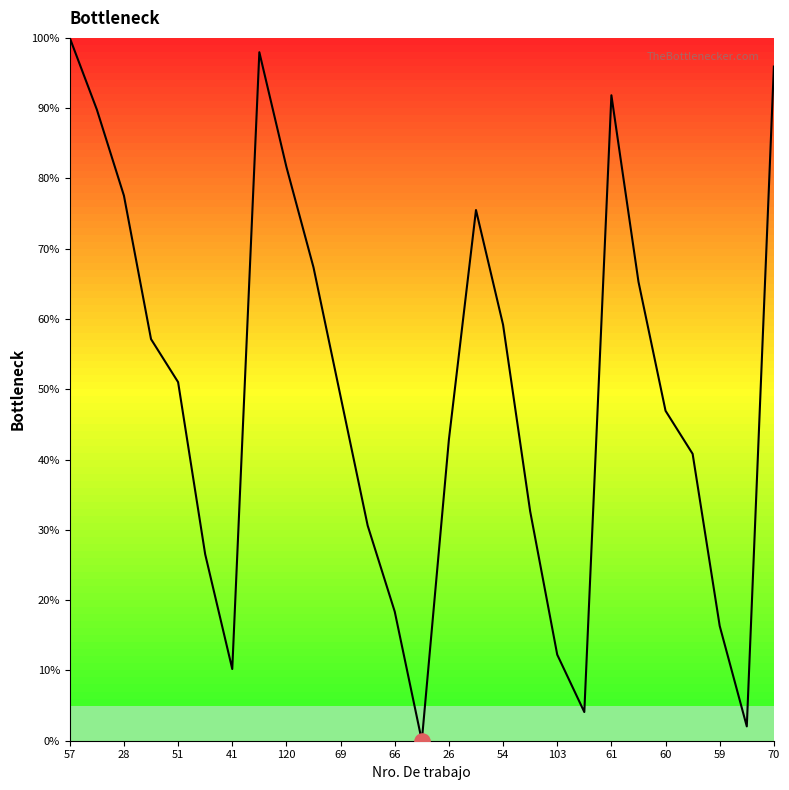

What is the difference between the maximum and minimum values?

100.0